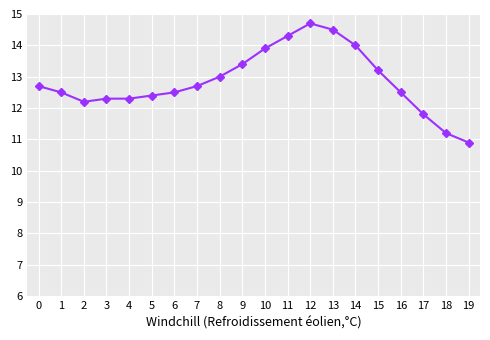

What is the sum of all values?

257.0